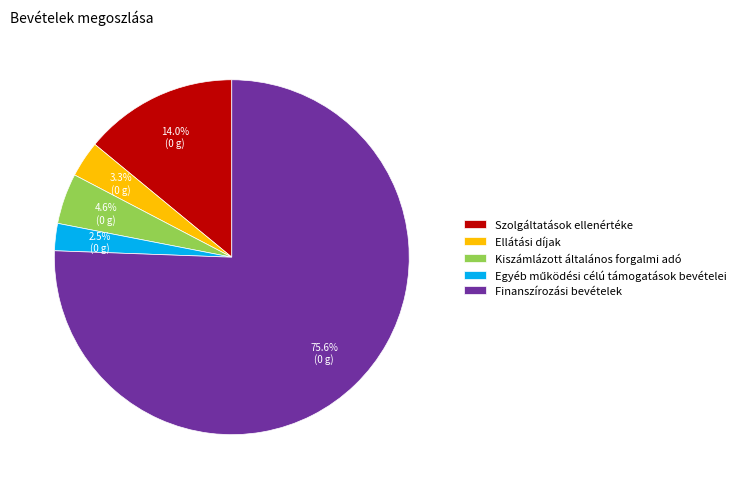

What is the largest slice in the pie chart?

Finanszírozási bevételek